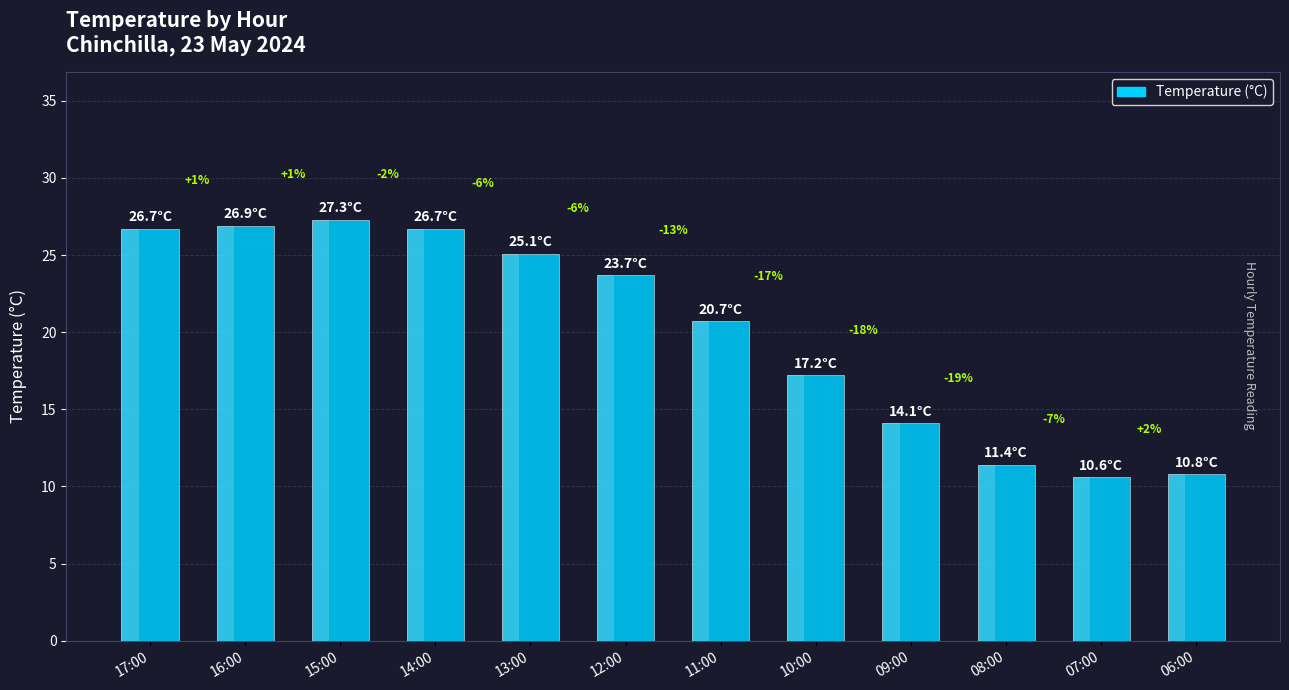

What is the minimum value shown in the chart?

10.6